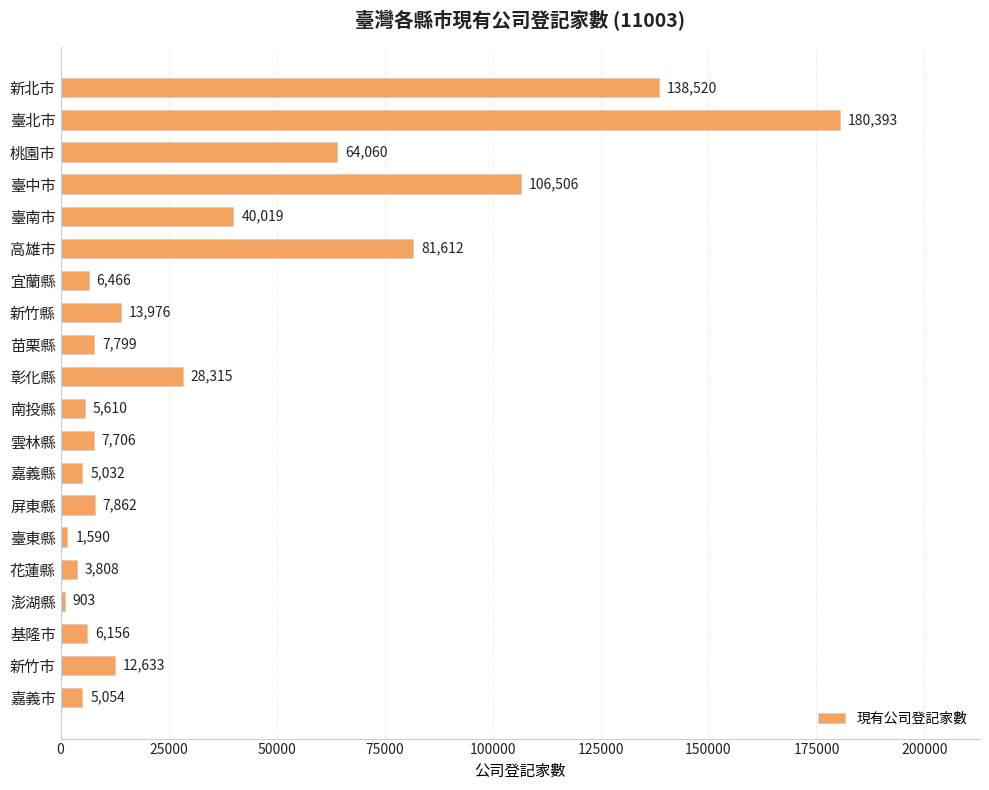

What is the change in value from 桃園市 to 宜蘭縣?

-57594